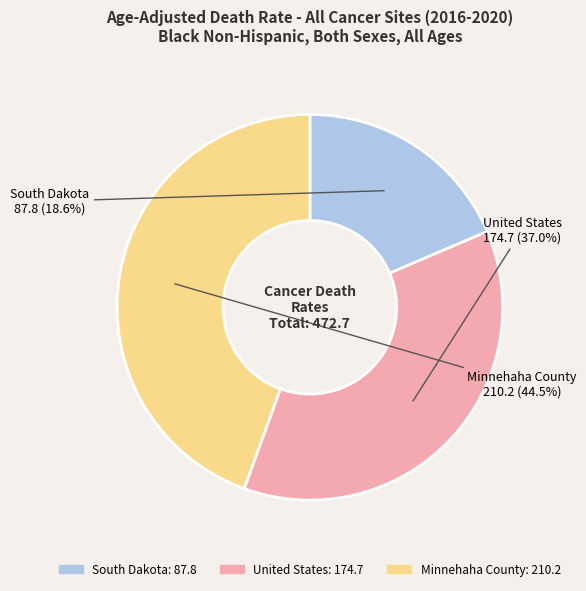

Is Minnehaha County the majority of the pie?

No